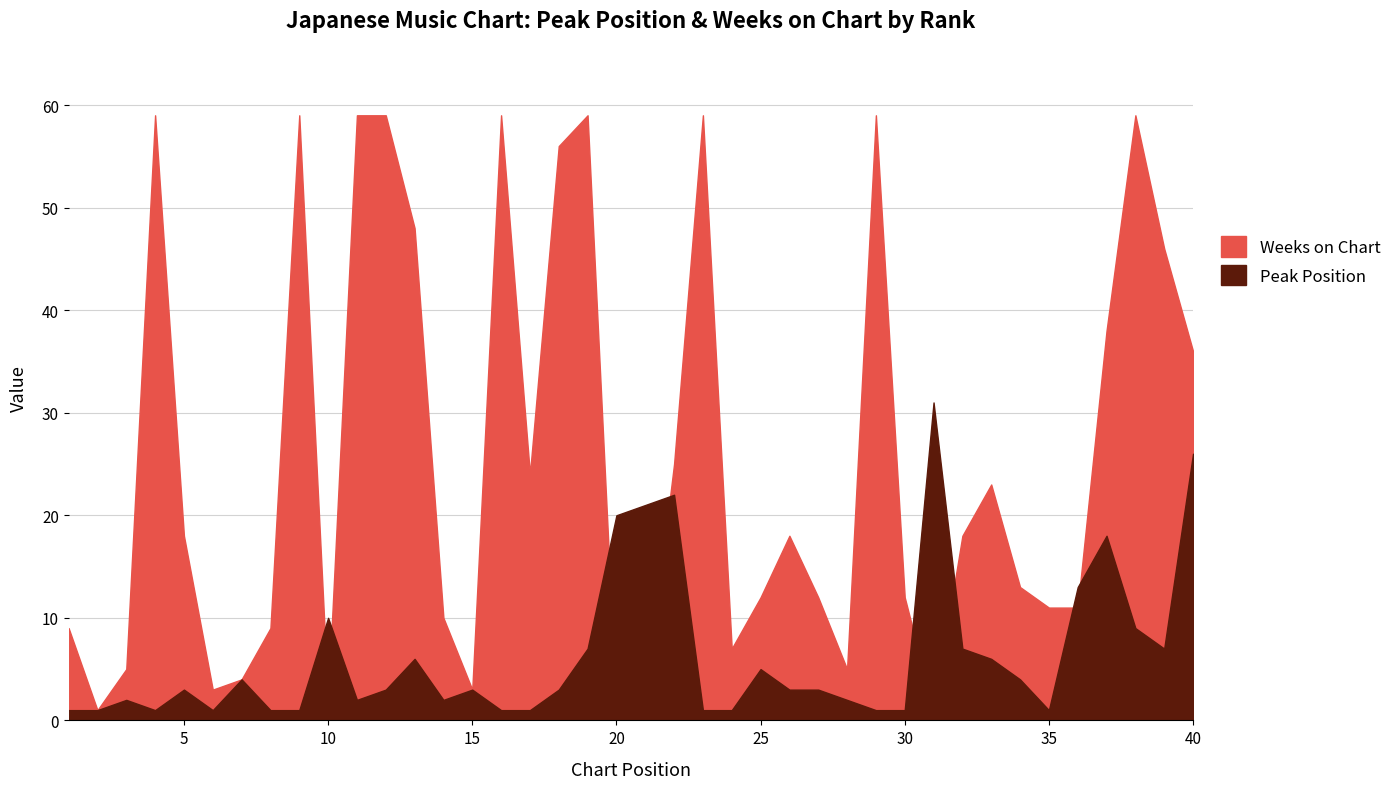

Which series ends up on top after the final intersection of Weeks on Chart and Peak Position?

Weeks on Chart